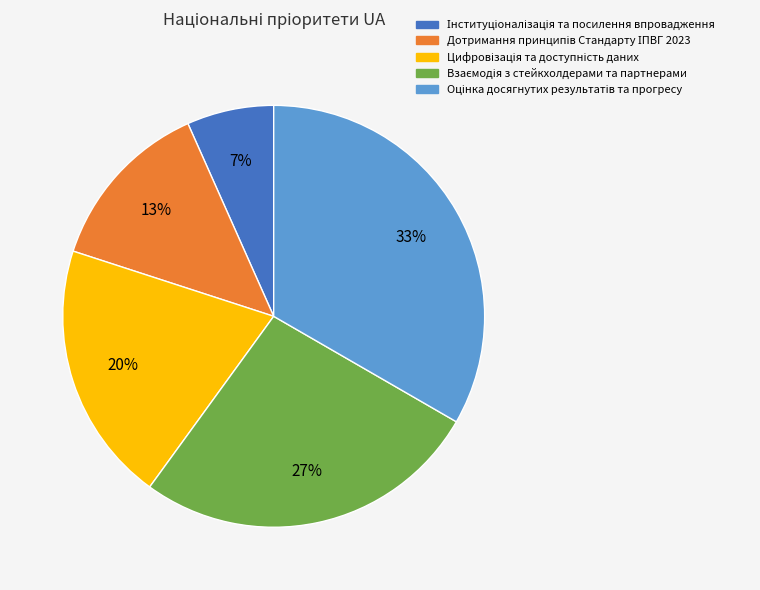

How many segments does this pie chart have?

5